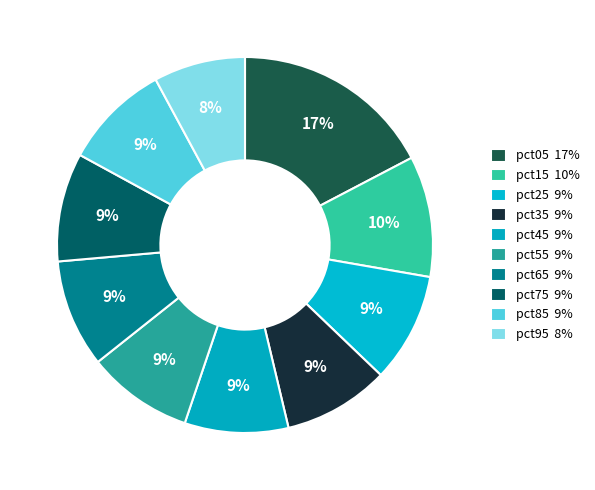

To the nearest percent, what portion does pct35 represent?

9%